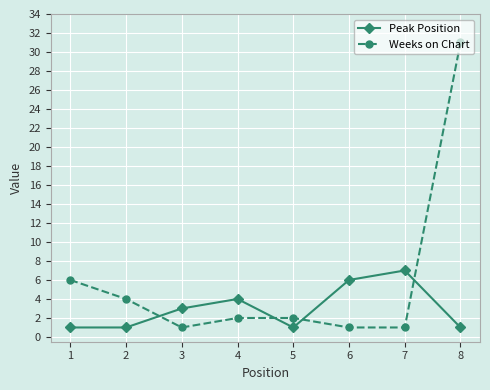

At which category is the sum across all series the highest?

8